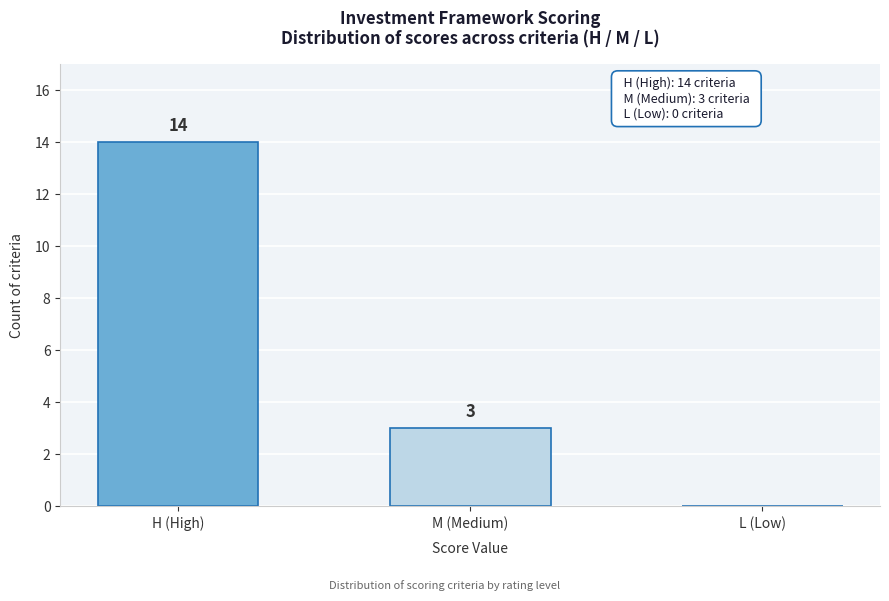

Reading left to right, list all the values displayed in this chart.

H (High)=14	M (Medium)=3	L (Low)=0